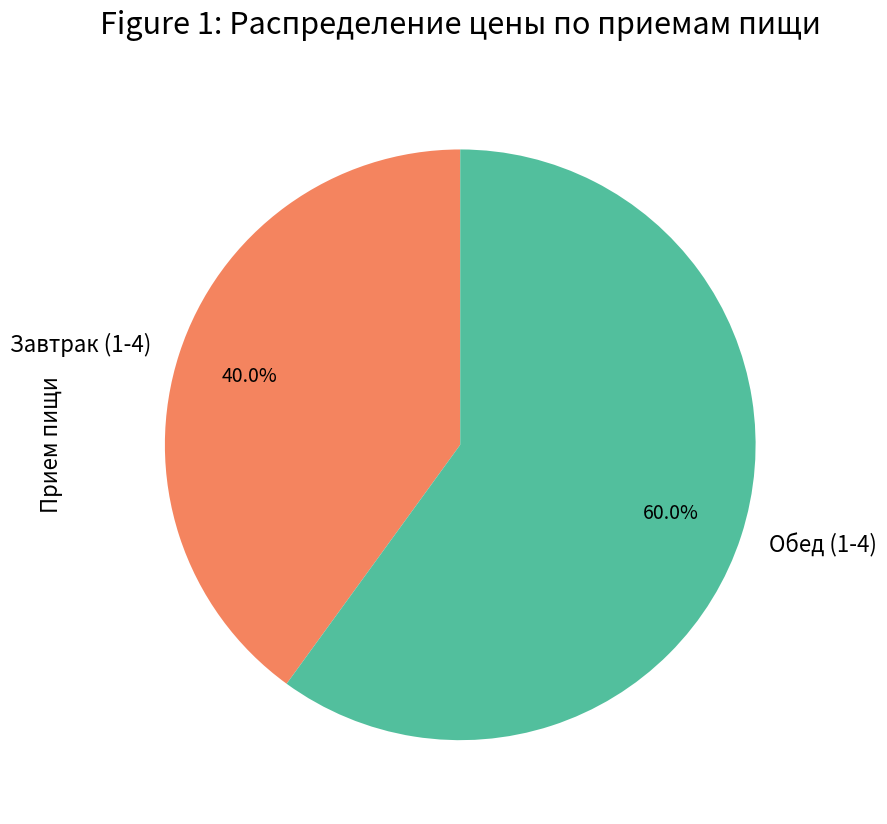

To the nearest percent, what is the average slice percentage?

50%